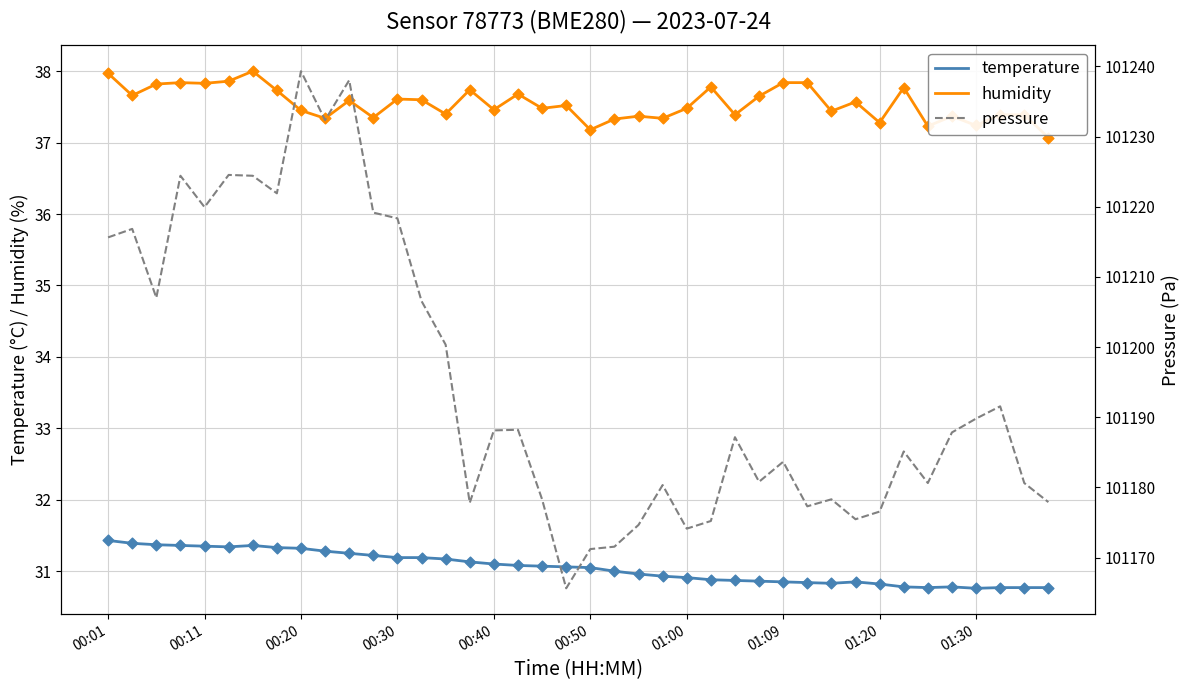

True or false: temperature and humidity intersect in this chart.

False